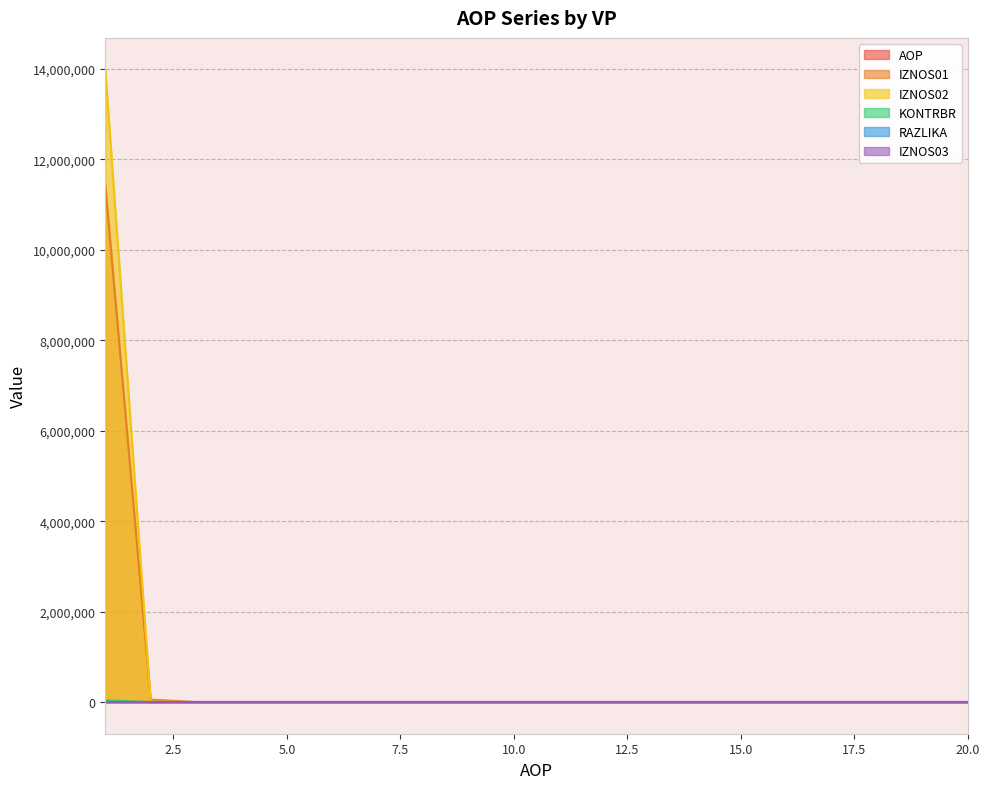

Which series has the largest range (max minus min)?

IZNOS02